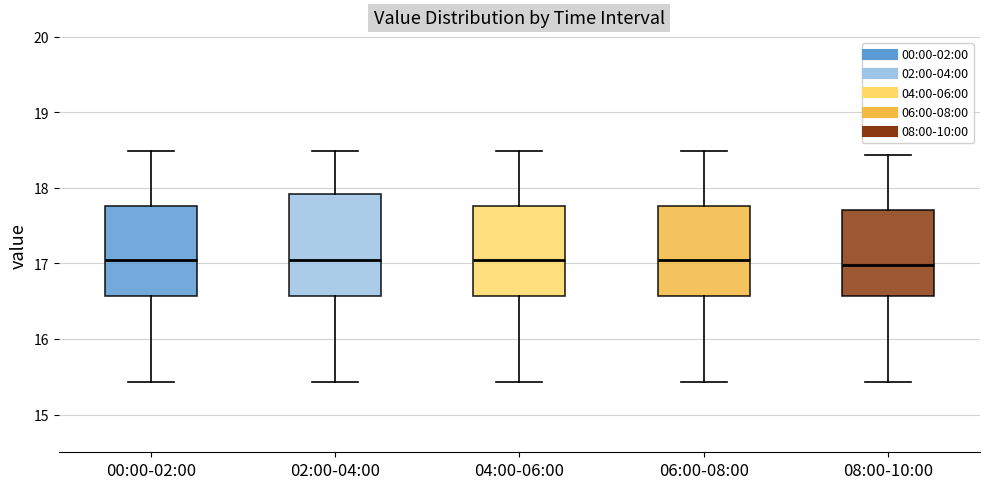

Reading left to right, read every box against the y-axis: the position of its median line, the range the box covers, and the ends of its whiskers. The values are not printed on the chart, so give them approximately, as read against the axis.

00:00-02:00: median 17.1, box 16.6 to 17.8, whiskers 15.4 to 18.5
02:00-04:00: median 17.1, box 16.6 to 17.9, whiskers 15.4 to 18.5
04:00-06:00: median 17.1, box 16.6 to 17.8, whiskers 15.4 to 18.5
06:00-08:00: median 17.1, box 16.6 to 17.8, whiskers 15.4 to 18.5
08:00-10:00: median 17.0, box 16.6 to 17.7, whiskers 15.4 to 18.4